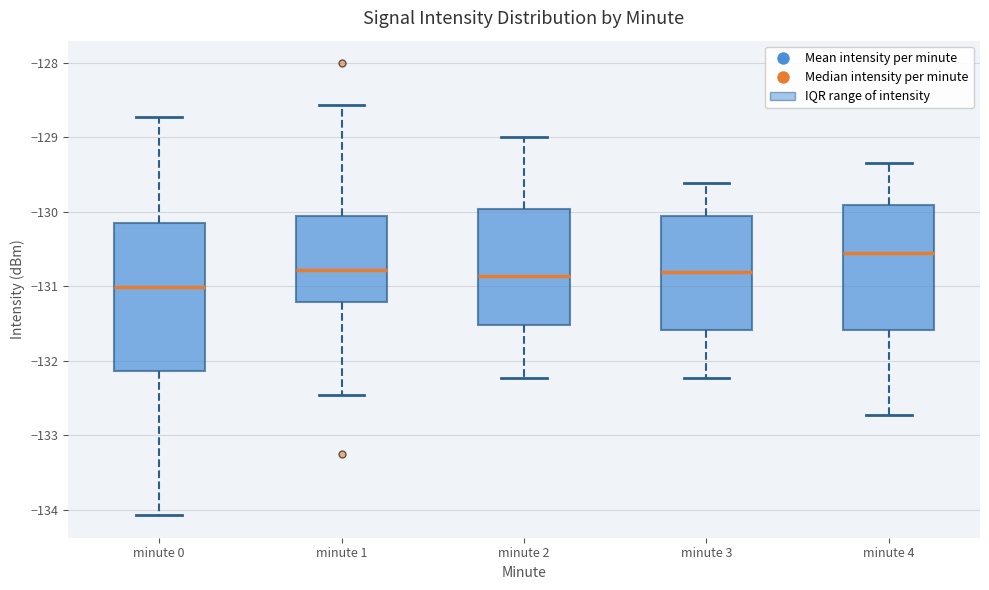

Reading left to right, read every box against the y-axis: the position of its median line, the range the box covers, and the ends of its whiskers. The values are not printed on the chart, so give them approximately, as read against the axis.

minute 0: median -131.0, box -132.1 to -130.2, whiskers -134.1 to -128.7
minute 1: median -130.8, box -131.2 to -130.0, whiskers -132.5 to -128.6
minute 2: median -130.9, box -131.5 to -130.0, whiskers -132.2 to -129.0
minute 3: median -130.8, box -131.6 to -130.1, whiskers -132.2 to -129.6
minute 4: median -130.6, box -131.6 to -129.9, whiskers -132.7 to -129.3